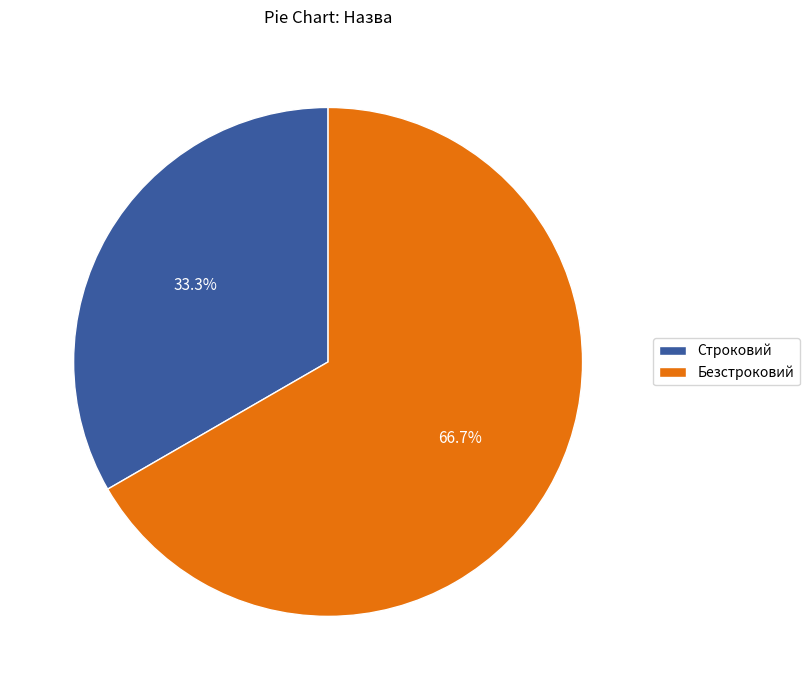

Rank the categories by value from lowest to highest.

Строковий, Безстроковий